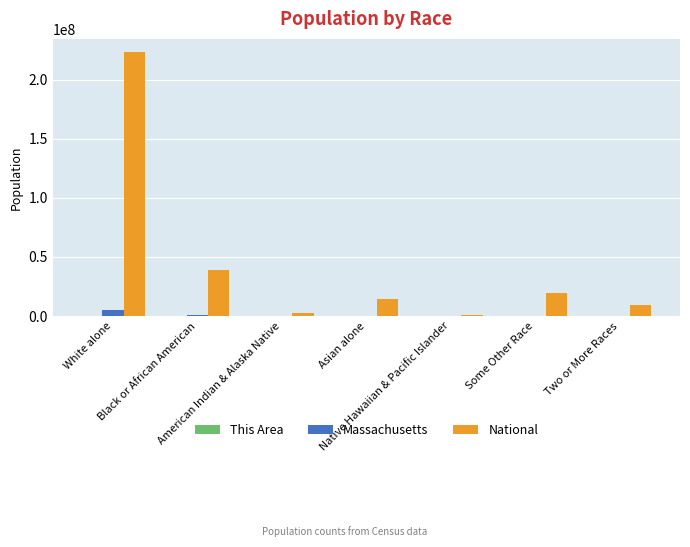

Which series has the largest total across all categories?

National